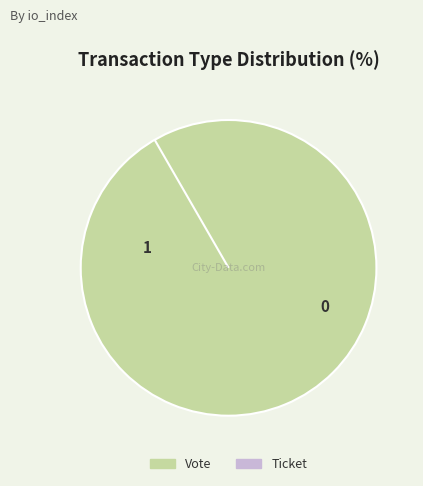

Which slice is the smallest?

Ticket